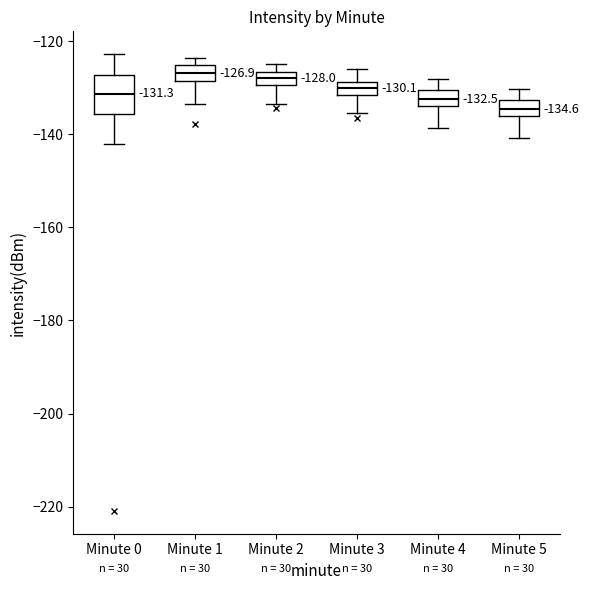

Which box's median line is the lowest?

Minute 5